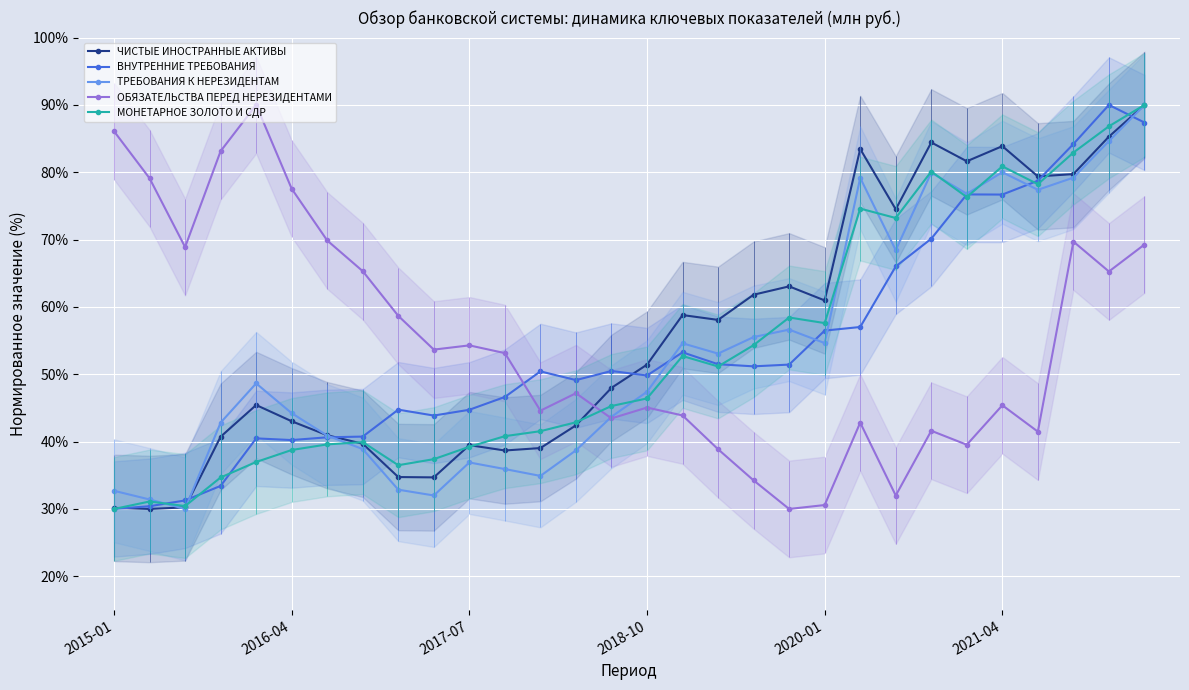

What is the highest value of the МОНЕТАРНОЕ ЗОЛОТО И СДР series?

90.0